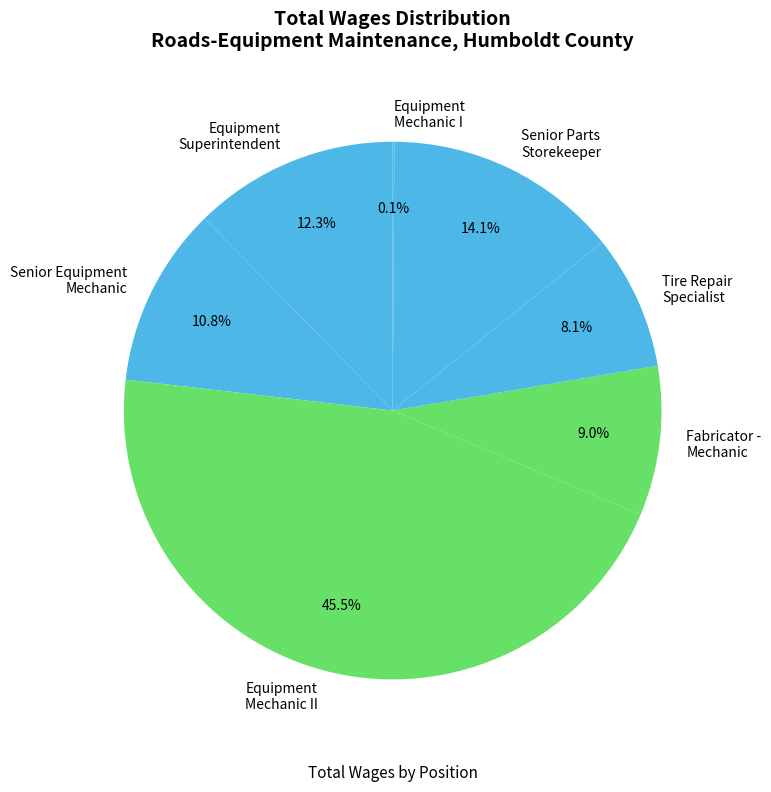

Between Fabricator - Mechanic and Senior Parts Storekeeper, which is larger?

Senior Parts Storekeeper